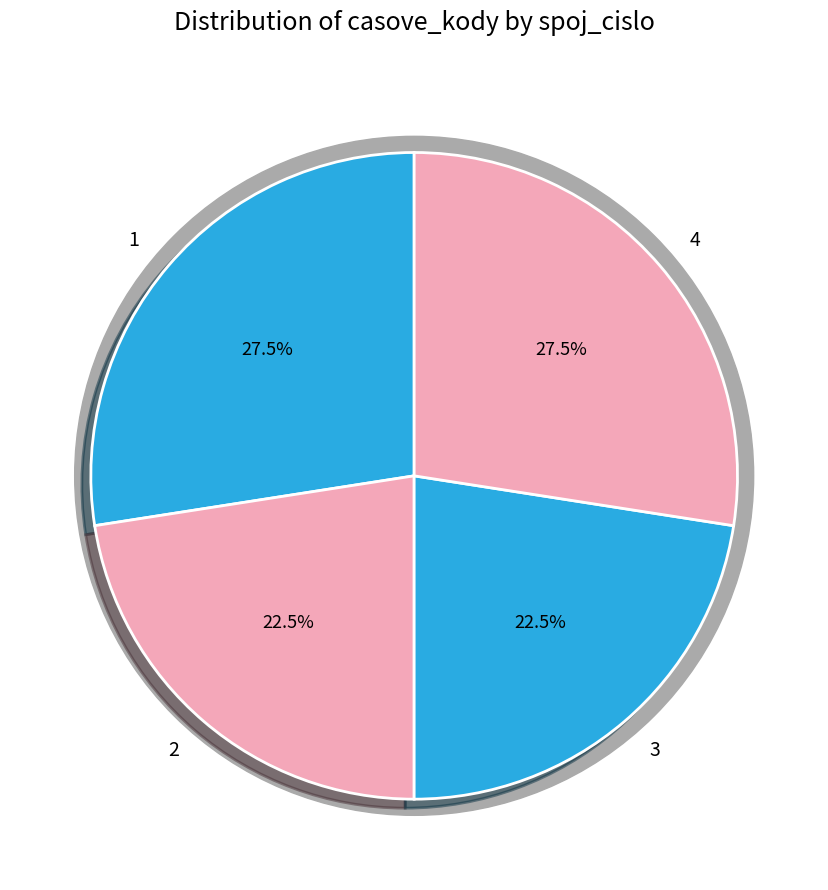

Which slice is the smallest?

2